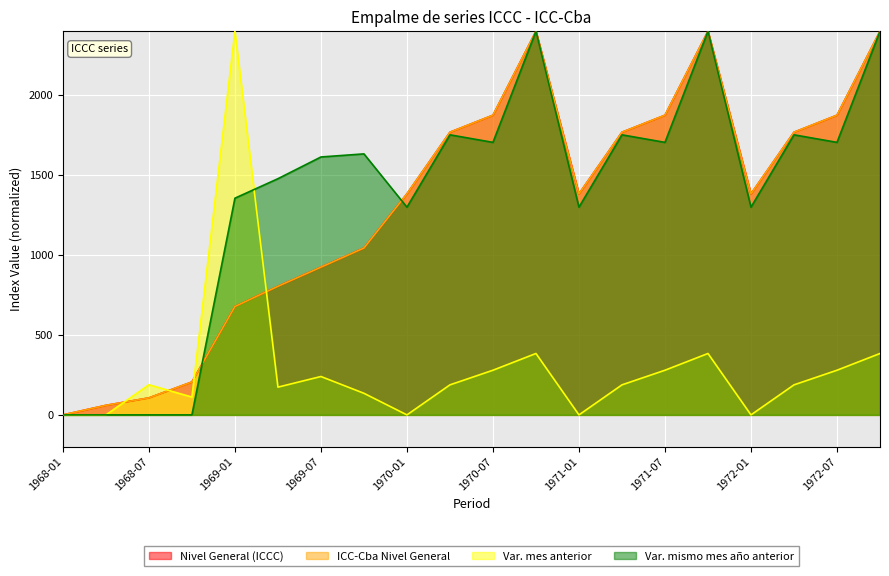

What is the spread (max minus min) of values at 1972-04?

1580.5